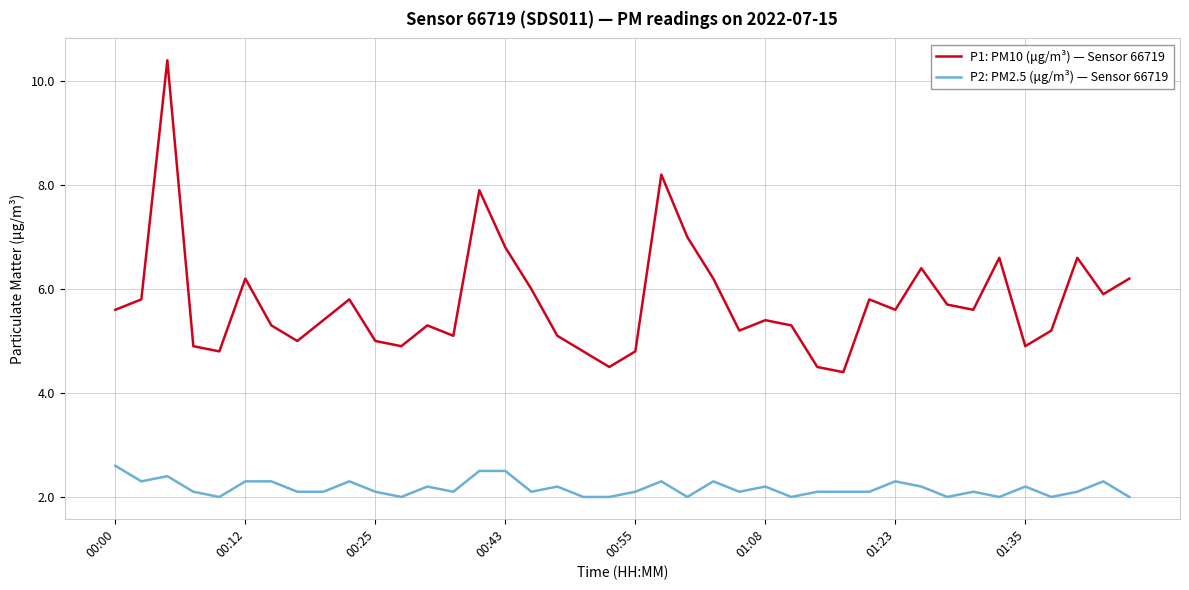

List the series in order of their overall mean, lowest first.

P2: PM2.5 (μg/m³) — Sensor 66719, P1: PM10 (μg/m³) — Sensor 66719